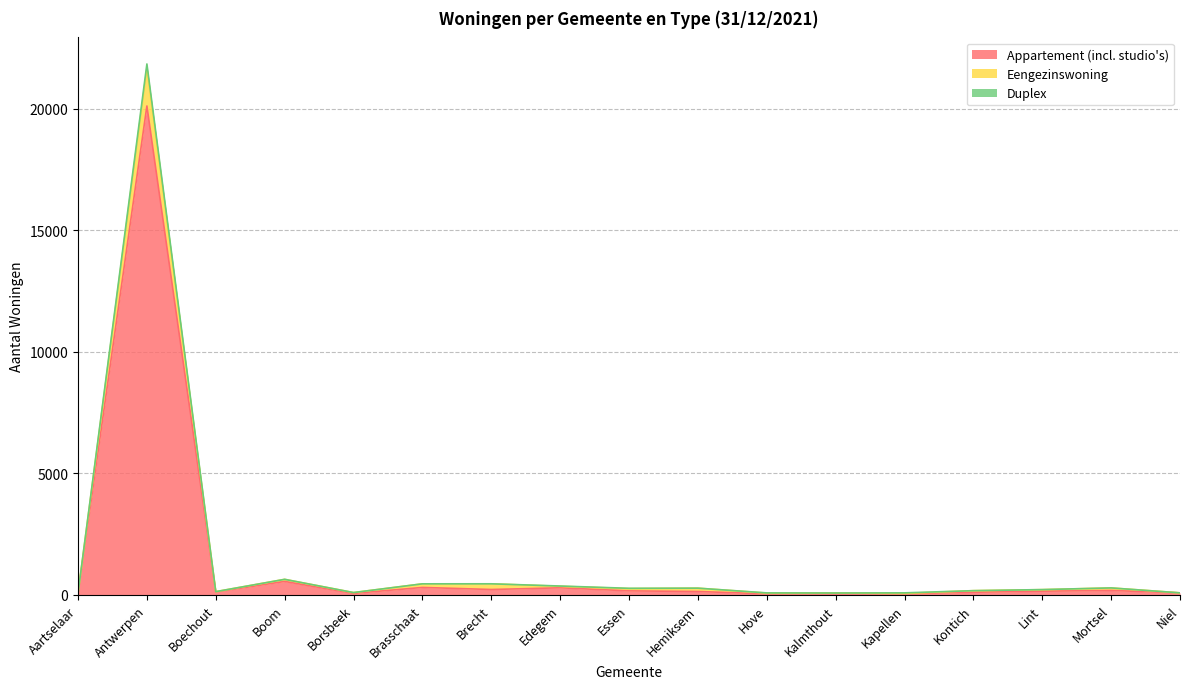

What is the label of the 14th point from the left?

Kontich